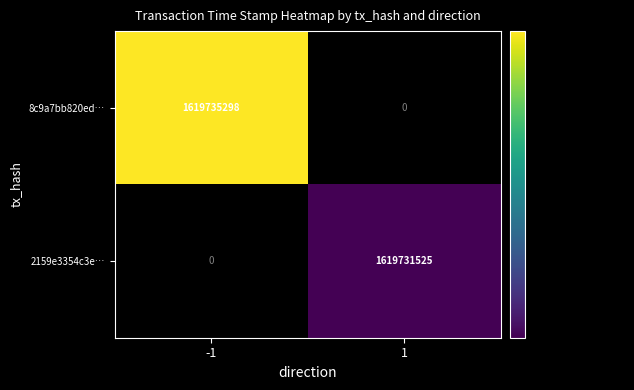

Reading left to right, what are all the values shown in this chart?

8c9a7bb820ed…: -1=1619735298	1=0
2159e3354c3e…: -1=0	1=1619731525